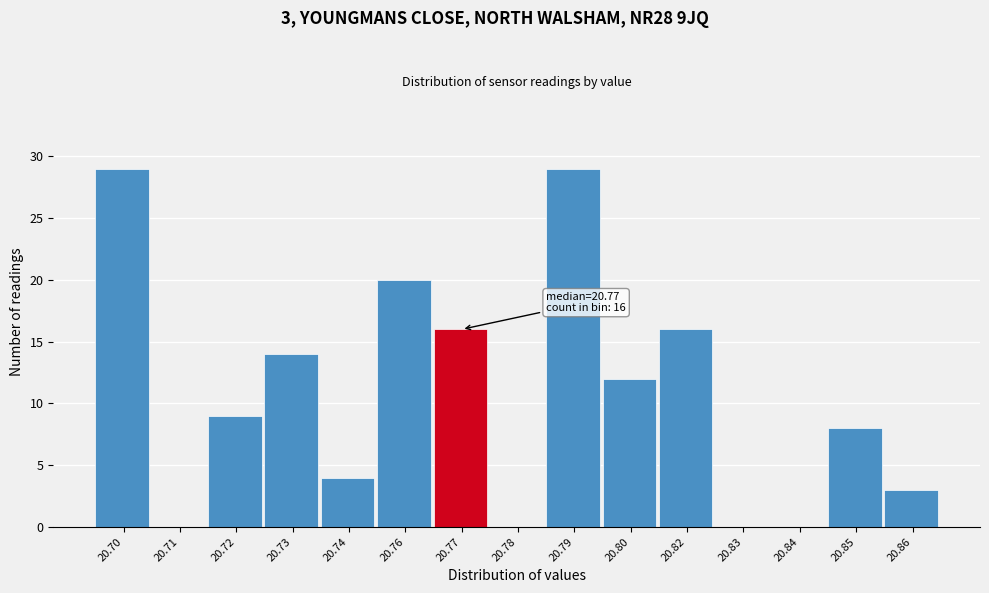

Reading left to right, extract all data points from this chart.

20.70=29	20.71=0	20.72=9	20.73=14	20.74=4	20.76=20	20.77=16	20.78=0	20.79=29	20.80=12	20.82=16	20.83=0	20.84=0	20.85=8	20.86=3